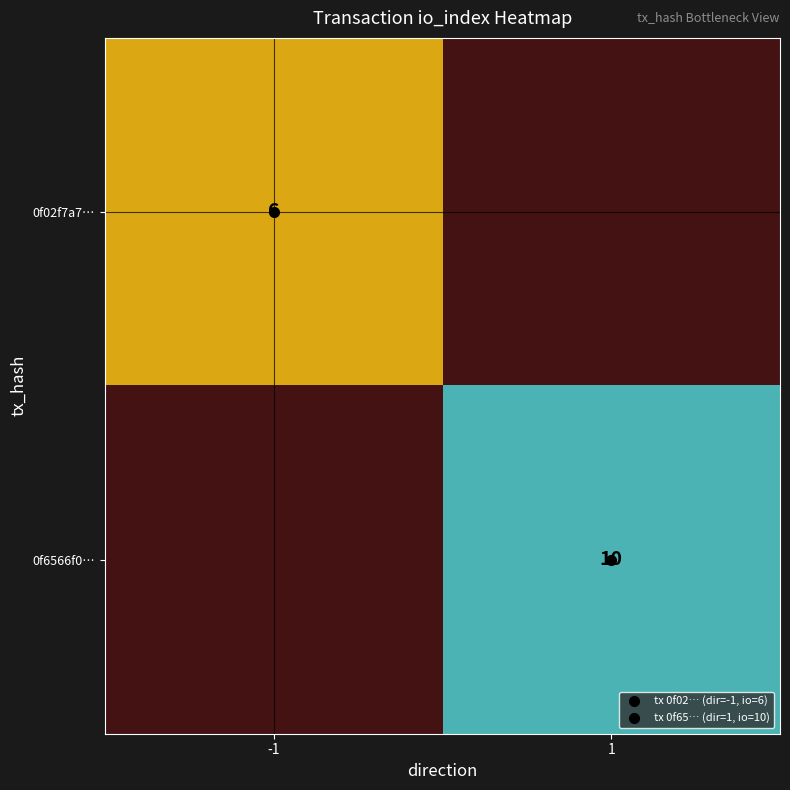

How many series are shown in this chart?

2